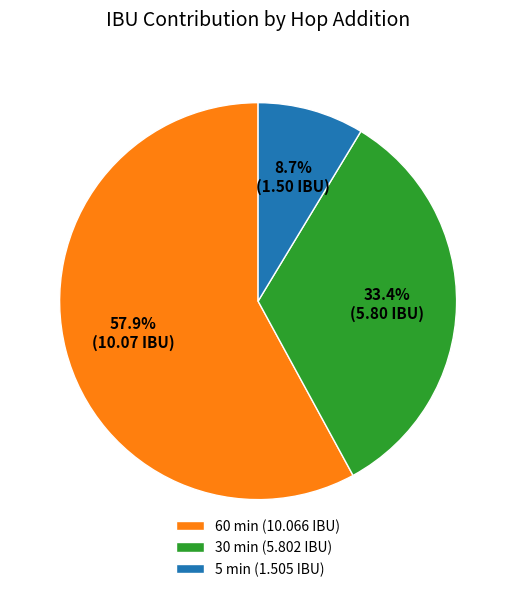

To the nearest percent, what is the difference between the 5 min and 30 min slice percentages?

25%